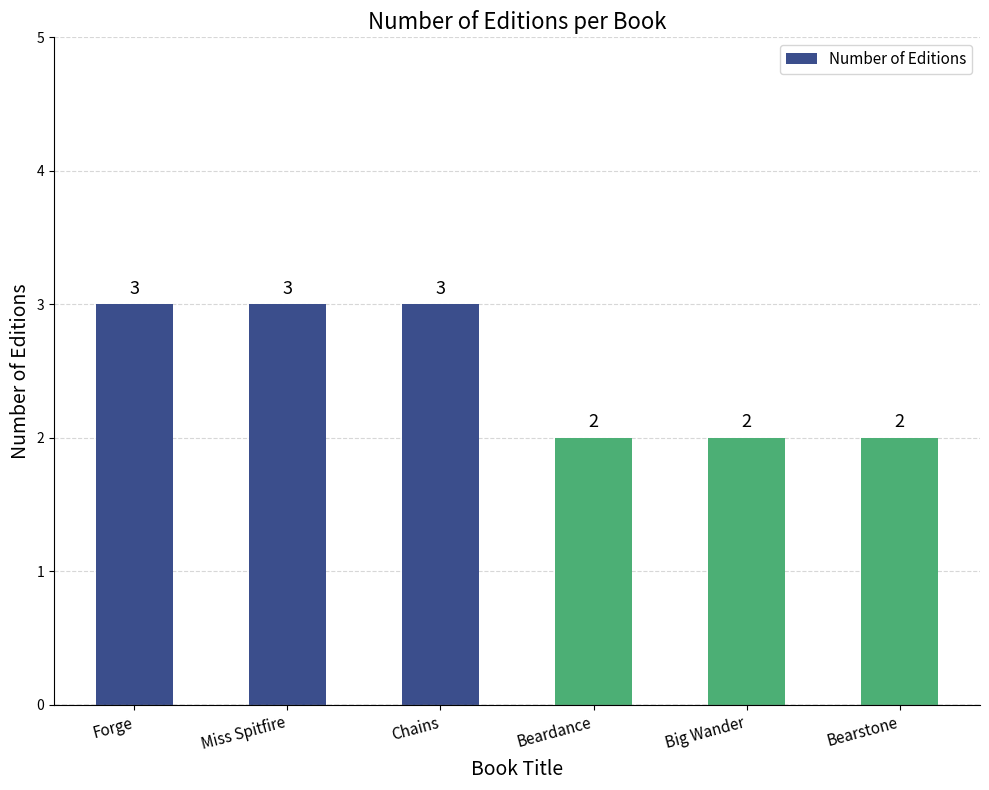

What is the minimum value shown in the chart?

2